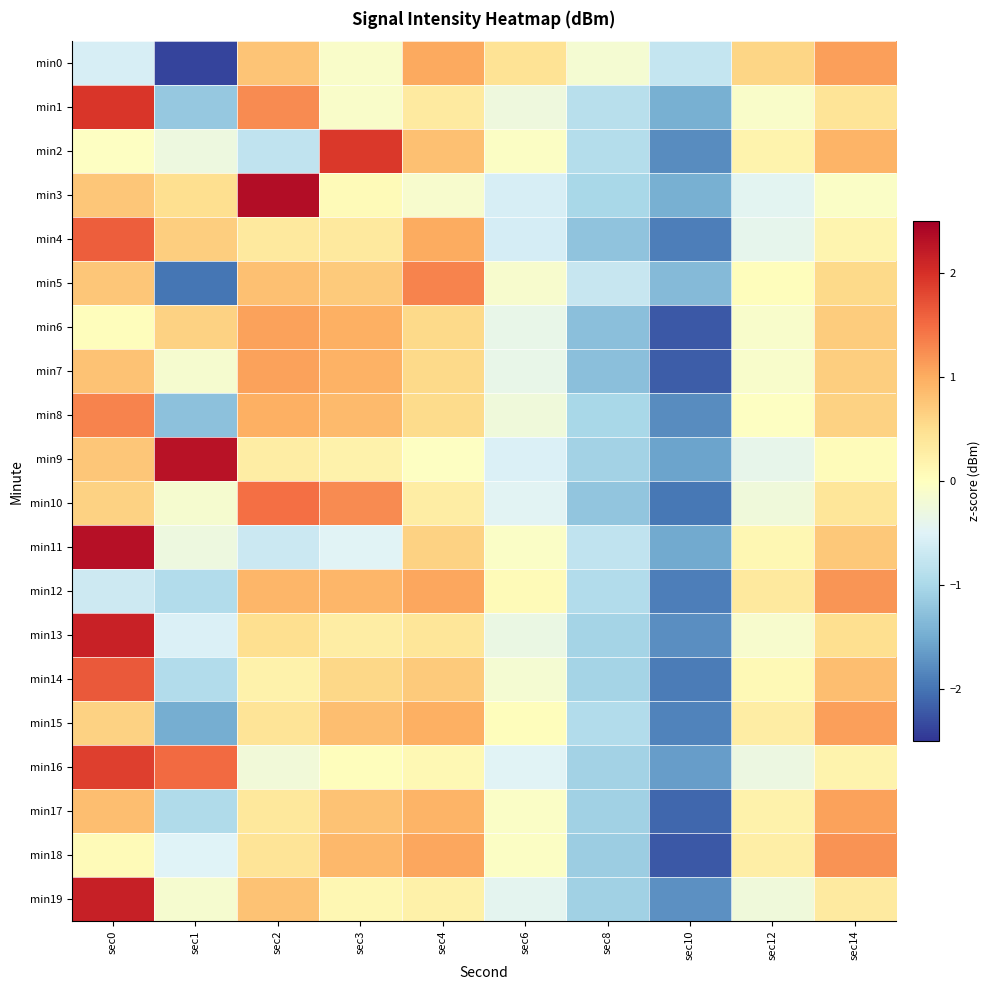

Reading right to left, extract all data points from this chart.

min0: sec14=1.1	sec12=0.6	sec10=-0.8	sec8=-0.2	sec6=0.4	sec4=1.0	sec3=-0.1	sec2=0.8	sec1=-2.4	sec0=-0.6
min1: sec14=0.4	sec12=-0.1	sec10=-1.5	sec8=-0.9	sec6=-0.3	sec4=0.3	sec3=-0.1	sec2=1.3	sec1=-1.2	sec0=1.9
min2: sec14=0.9	sec12=0.2	sec10=-1.8	sec8=-0.9	sec6=-0.1	sec4=0.8	sec3=1.9	sec2=-0.8	sec1=-0.3	sec0=-0.0
min3: sec14=-0.1	sec12=-0.4	sec10=-1.5	sec8=-1.0	sec6=-0.6	sec4=-0.1	sec3=0.1	sec2=2.4	sec1=0.5	sec0=0.7
min4: sec14=0.2	sec12=-0.4	sec10=-1.9	sec8=-1.2	sec6=-0.6	sec4=1.0	sec3=0.3	sec2=0.3	sec1=0.7	sec0=1.6
min5: sec14=0.5	sec12=0.0	sec10=-1.3	sec8=-0.7	sec6=-0.1	sec4=1.3	sec3=0.7	sec2=0.8	sec1=-2.0	sec0=0.7
min6: sec14=0.7	sec12=-0.1	sec10=-2.2	sec8=-1.3	sec6=-0.4	sec4=0.6	sec3=1.0	sec2=1.1	sec1=0.6	sec0=0.0
min7: sec14=0.7	sec12=-0.1	sec10=-2.2	sec8=-1.3	sec6=-0.4	sec4=0.6	sec3=0.9	sec2=1.1	sec1=-0.1	sec0=0.8
min8: sec14=0.6	sec12=-0.0	sec10=-1.8	sec8=-1.0	sec6=-0.2	sec4=0.5	sec3=0.9	sec2=1.0	sec1=-1.3	sec0=1.3
min9: sec14=0.1	sec12=-0.4	sec10=-1.6	sec8=-1.1	sec6=-0.5	sec4=-0.0	sec3=0.2	sec2=0.3	sec1=2.3	sec0=0.8
min10: sec14=0.4	sec12=-0.3	sec10=-2.0	sec8=-1.2	sec6=-0.5	sec4=0.3	sec3=1.3	sec2=1.5	sec1=-0.1	sec0=0.6
min11: sec14=0.7	sec12=0.1	sec10=-1.5	sec8=-0.8	sec6=-0.1	sec4=0.6	sec3=-0.5	sec2=-0.7	sec1=-0.3	sec0=2.3
min12: sec14=1.2	sec12=0.3	sec10=-1.9	sec8=-0.9	sec6=0.1	sec4=1.0	sec3=0.9	sec2=0.9	sec1=-0.9	sec0=-0.7
min13: sec14=0.5	sec12=-0.1	sec10=-1.8	sec8=-1.1	sec6=-0.3	sec4=0.4	sec3=0.3	sec2=0.5	sec1=-0.5	sec0=2.1
min14: sec14=0.8	sec12=0.1	sec10=-1.9	sec8=-1.0	sec6=-0.2	sec4=0.7	sec3=0.6	sec2=0.2	sec1=-0.9	sec0=1.7
min15: sec14=1.1	sec12=0.3	sec10=-1.9	sec8=-0.9	sec6=0.0	sec4=1.0	sec3=0.8	sec2=0.4	sec1=-1.5	sec0=0.6
min16: sec14=0.2	sec12=-0.3	sec10=-1.6	sec8=-1.1	sec6=-0.5	sec4=0.1	sec3=0.0	sec2=-0.2	sec1=1.5	sec0=1.9
min17: sec14=1.1	sec12=0.2	sec10=-2.1	sec8=-1.1	sec6=-0.1	sec4=0.9	sec3=0.8	sec2=0.4	sec1=-0.9	sec0=0.8
min18: sec14=1.2	sec12=0.3	sec10=-2.2	sec8=-1.1	sec6=-0.0	sec4=1.0	sec3=0.9	sec2=0.4	sec1=-0.5	sec0=0.1
min19: sec14=0.3	sec12=-0.2	sec10=-1.7	sec8=-1.1	sec6=-0.4	sec4=0.2	sec3=0.1	sec2=0.8	sec1=-0.1	sec0=2.2